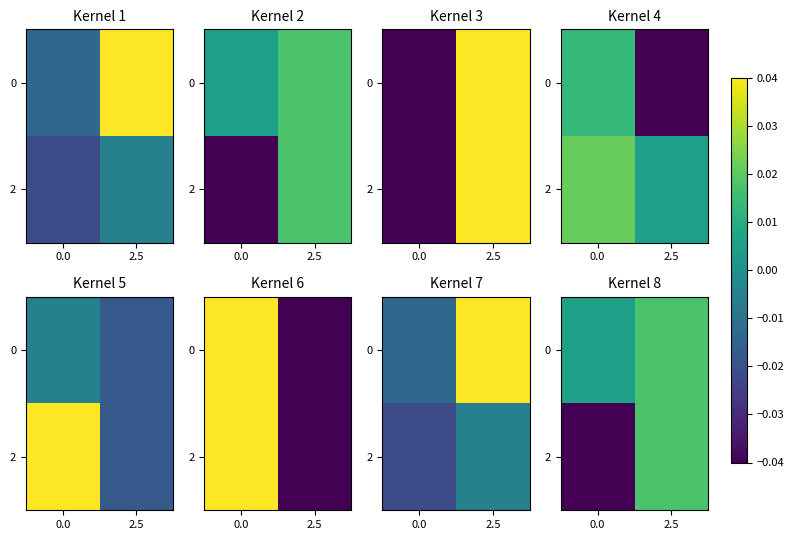

Is the value of 0 at 0.0 greater than the value of 2 at 0.0?

Yes